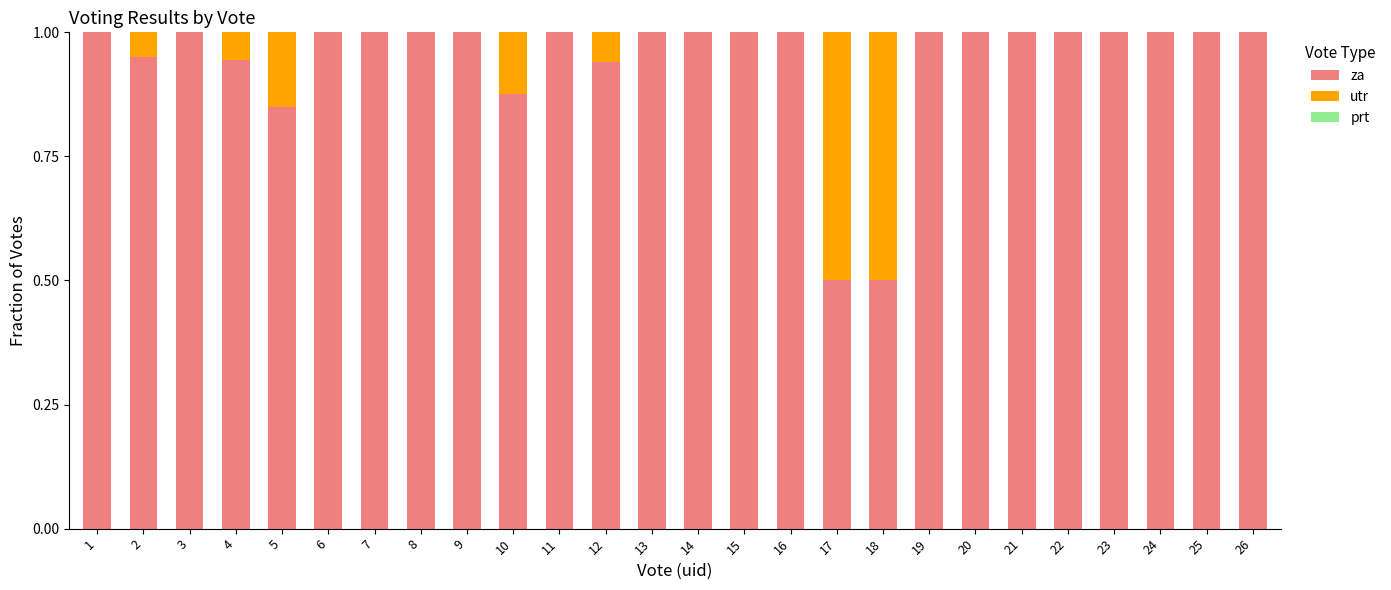

The za series shows 0.5 at 3. True or false?

False